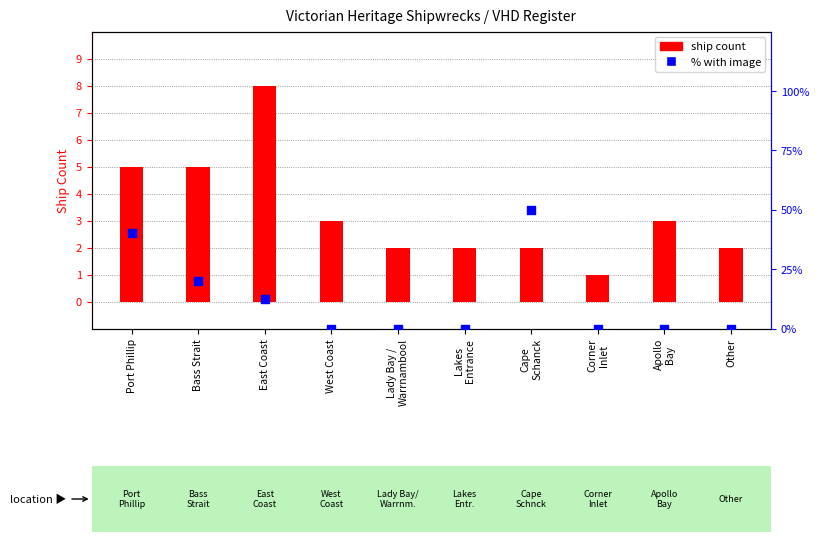

At how many categories does at least one series exceed 15?

3